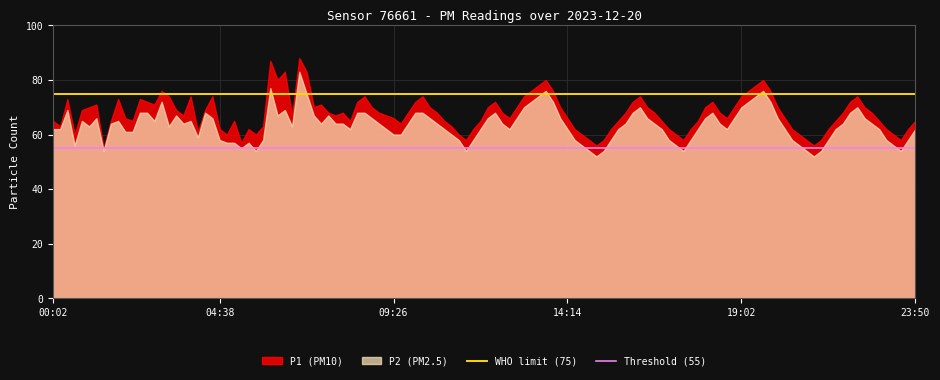

How many lines are shown in the chart?

2